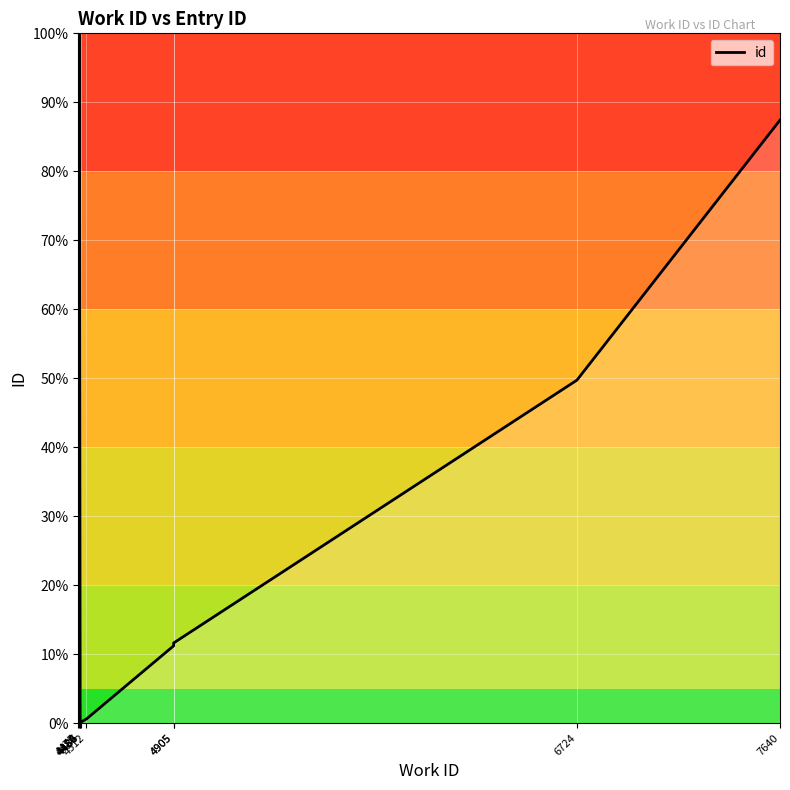

Reading left to right, transcribe all the data shown in this chart.

4475=0.0	4480=100.0	4484=0.1	4485=0.1	4486=0.1	4512=0.6	4905=11.2	4905=11.6	6724=49.7	7640=87.4